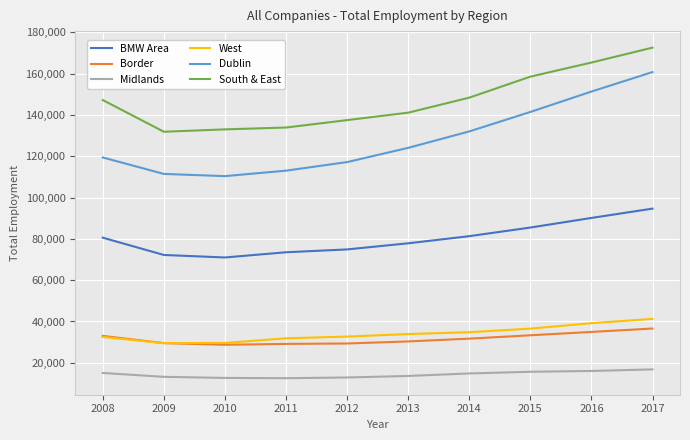

What is the difference between the highest and lowest values at 2008?

132161